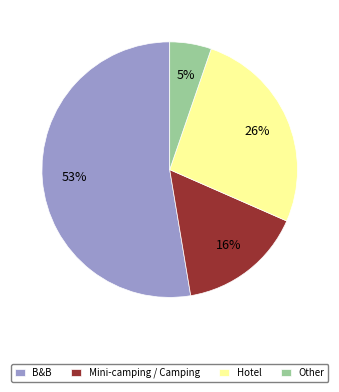

To the nearest percent, what is the average slice percentage?

25%